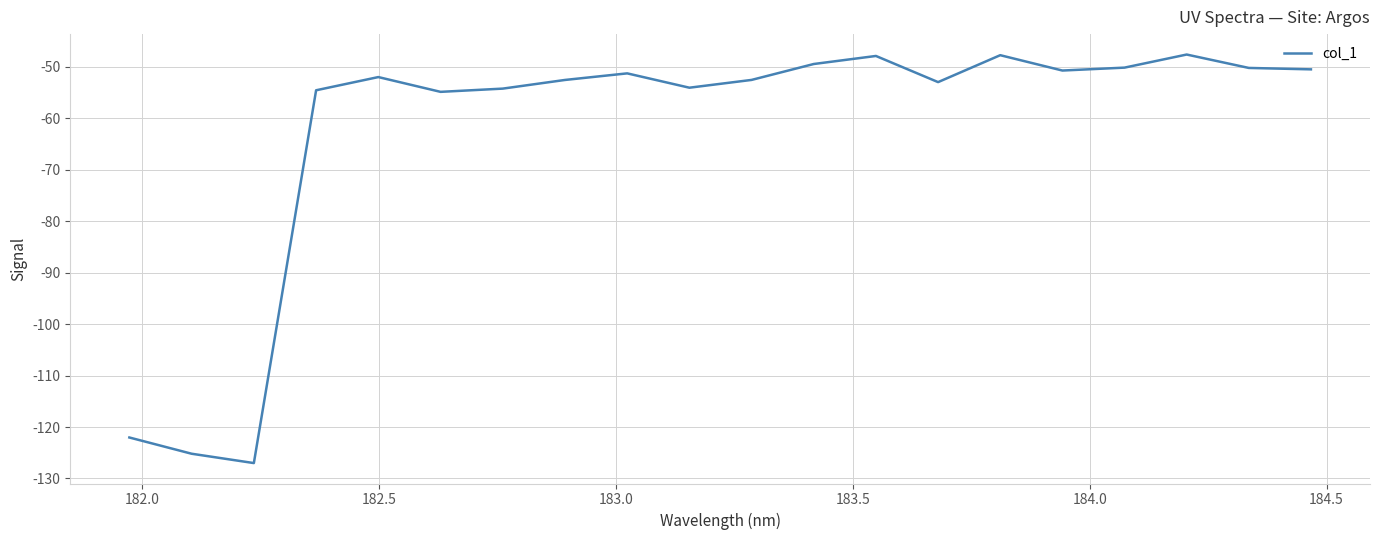

What is the minimum value shown in the chart?

-127.0